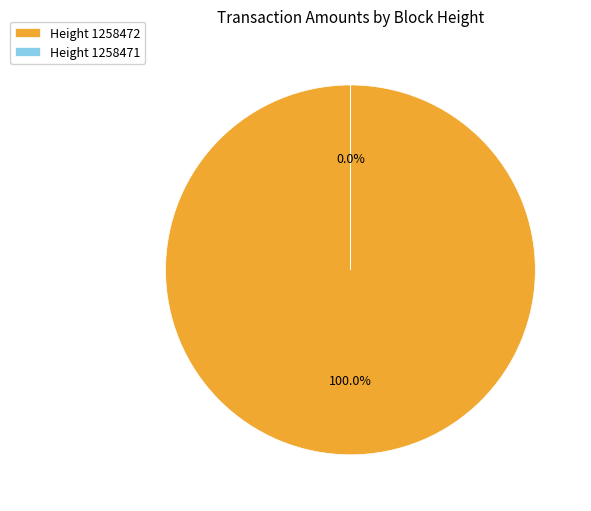

Which slice is the smallest?

Ordinary Payment (Height 1258471)